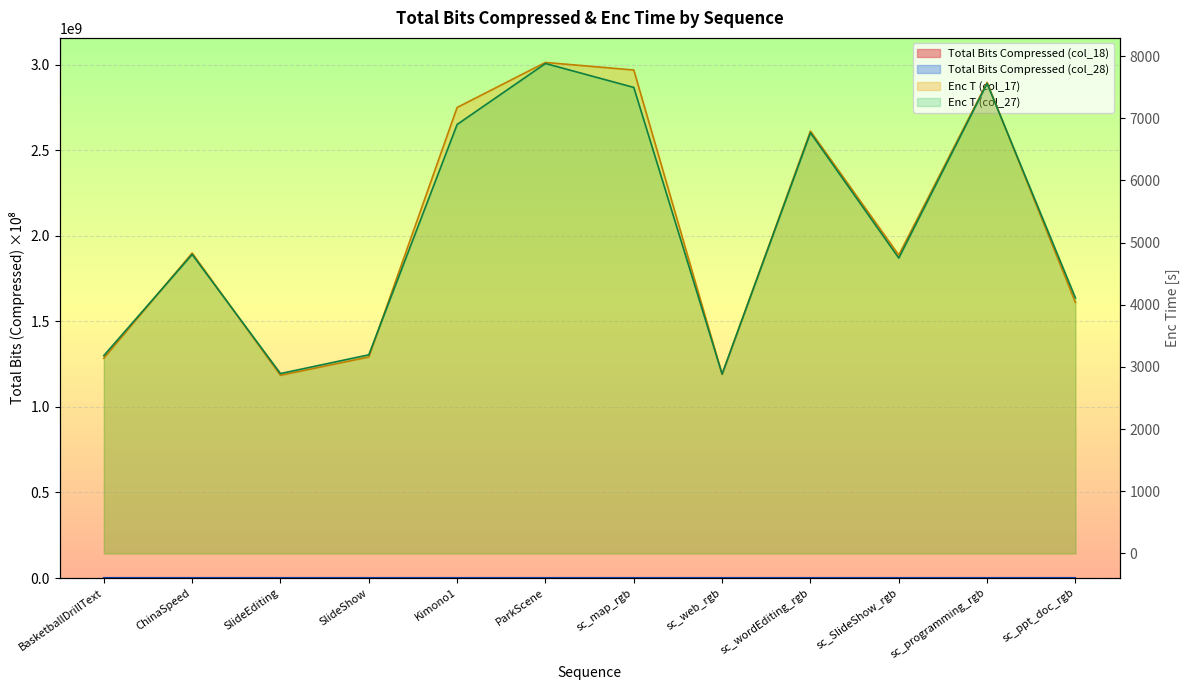

What is the value of the Total Bits Compressed (col_18) point at the 6th from the left?

28.7